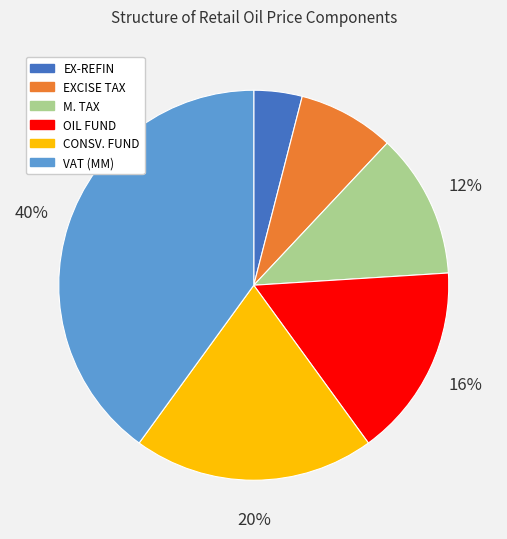

Does any single category account for the majority?

No